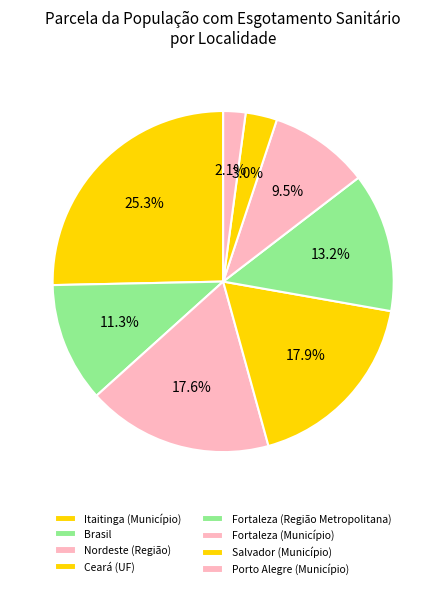

What percentage is the Salvador (Município) slice, to the nearest percent?

3%